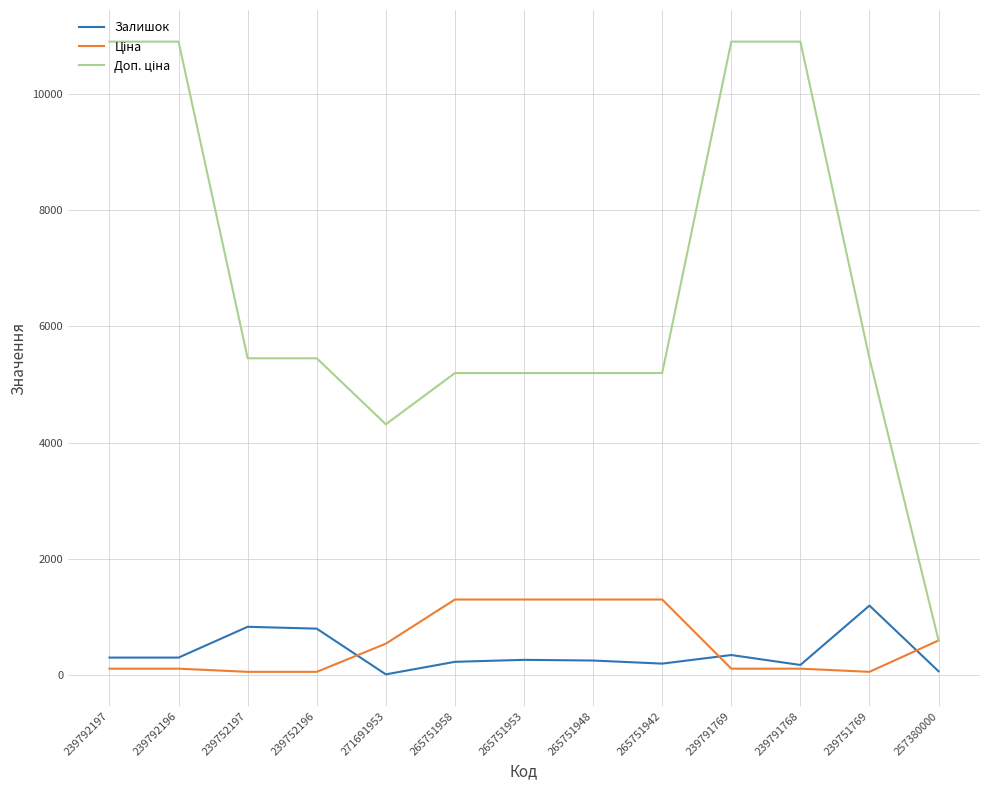

Is it true that Залишок equals 173.0 at 239791768?

True